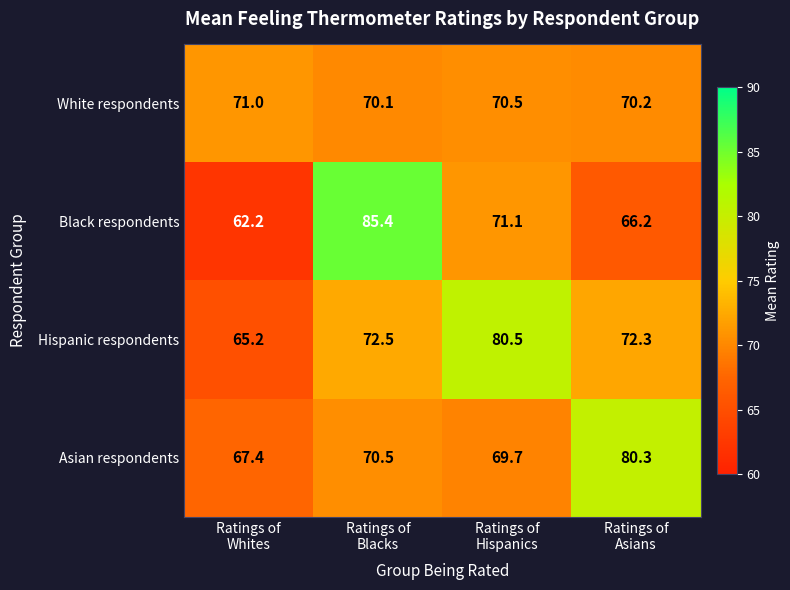

What is the spread (max minus min) of values at Ratings of
Asians?

14.1